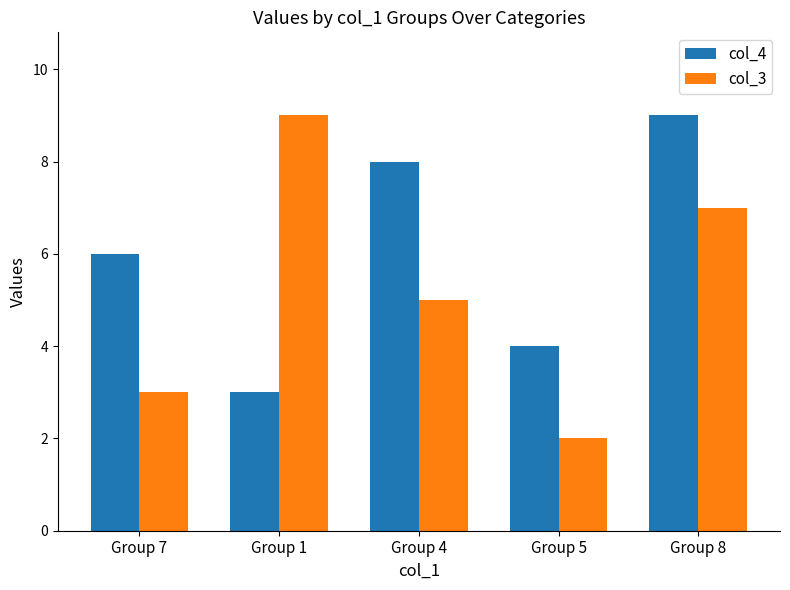

Reading right to left, extract all data points from this chart.

col_4: 9	4	8	3	6
col_3: 7	2	5	9	3